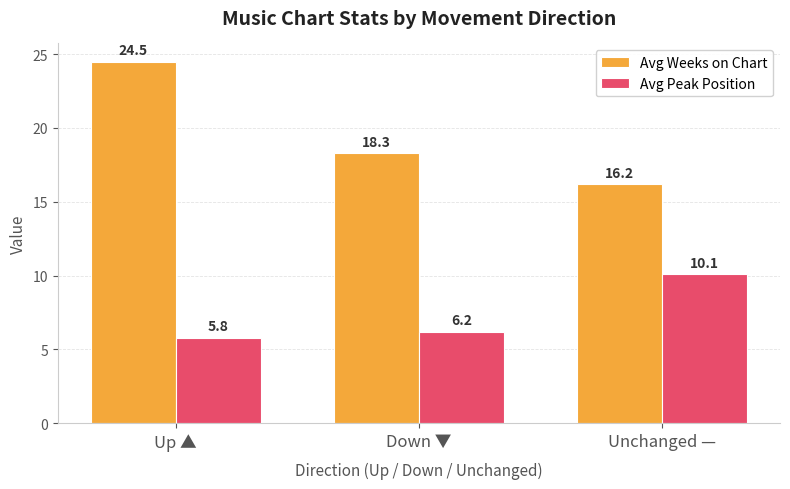

The Avg Peak Position series shows 3.8 at Down ▼. True or false?

False